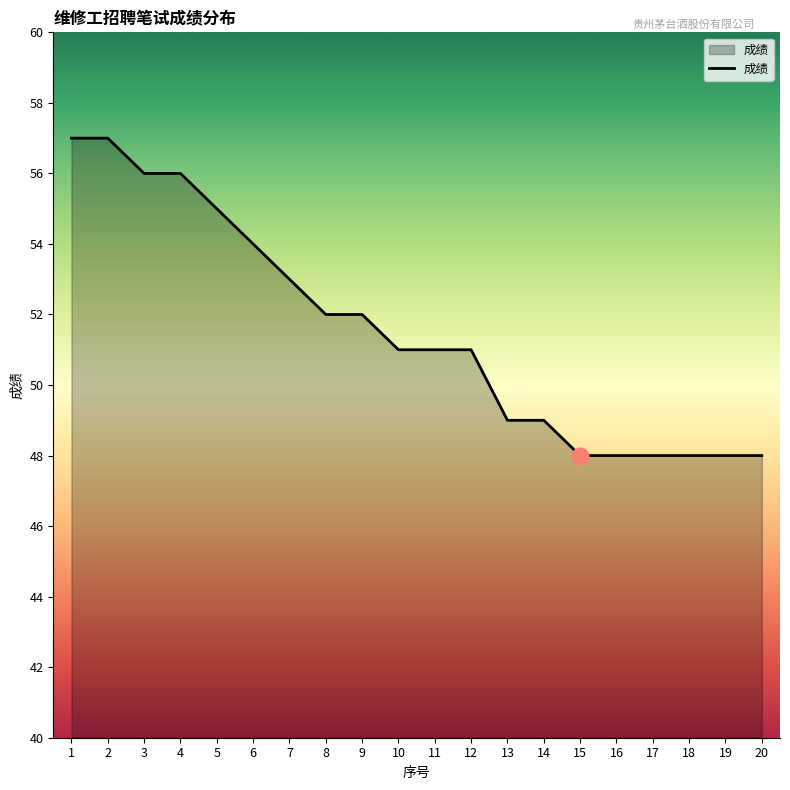

Which has a higher value, 13 or 8?

8